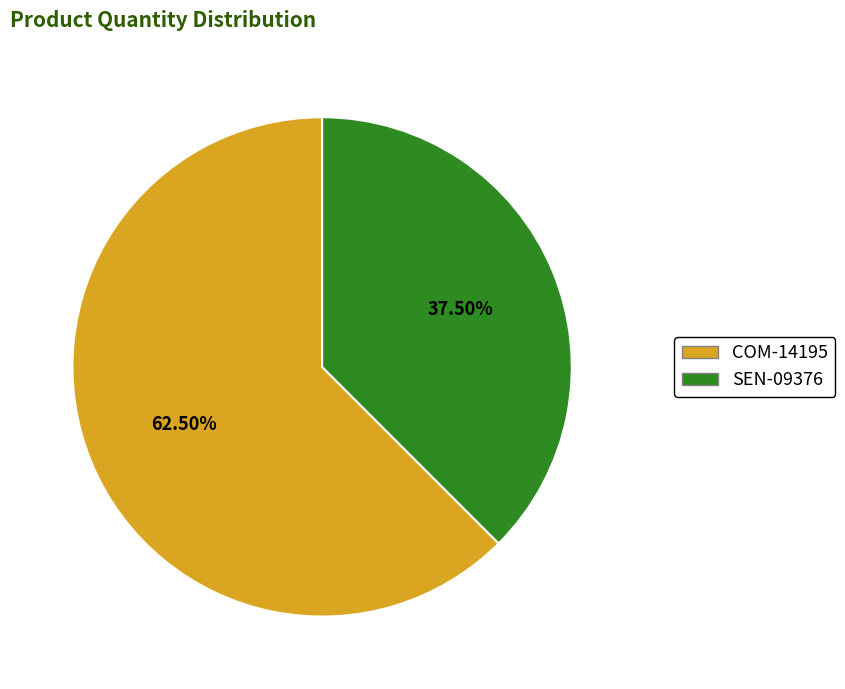

Which slice is the smallest?

SEN-09376